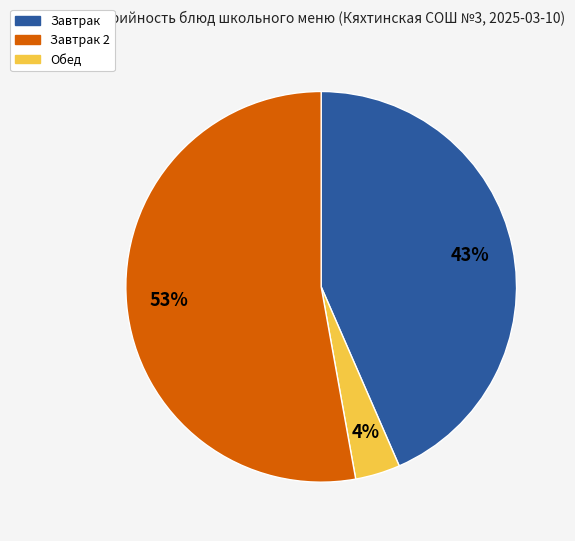

To the nearest percent, what is the difference between the largest and smallest slice percentages?

49%